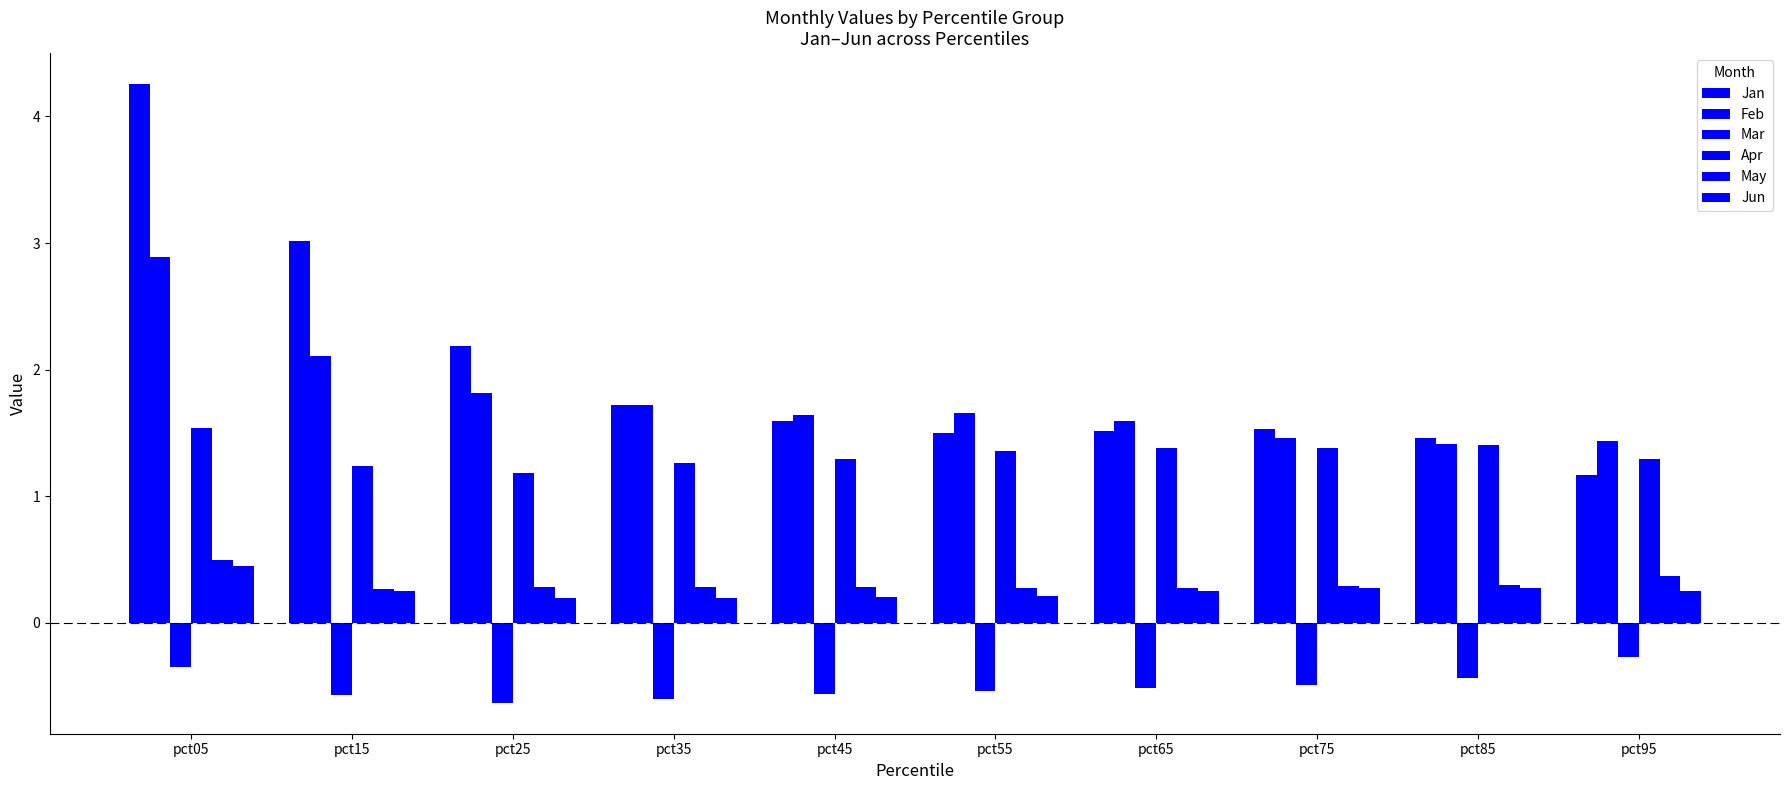

Reading left to right, extract all data points from this chart.

Jan: 4.3	3.0	2.2	1.7	1.6	1.5	1.5	1.5	1.5	1.2
Feb: 2.9	2.1	1.8	1.7	1.6	1.7	1.6	1.5	1.4	1.4
Mar: -0.4	-0.6	-0.6	-0.6	-0.6	-0.5	-0.5	-0.5	-0.4	-0.3
Apr: 1.5	1.2	1.2	1.3	1.3	1.4	1.4	1.4	1.4	1.3
May: 0.5	0.3	0.3	0.3	0.3	0.3	0.3	0.3	0.3	0.4
Jun: 0.4	0.3	0.2	0.2	0.2	0.2	0.2	0.3	0.3	0.3